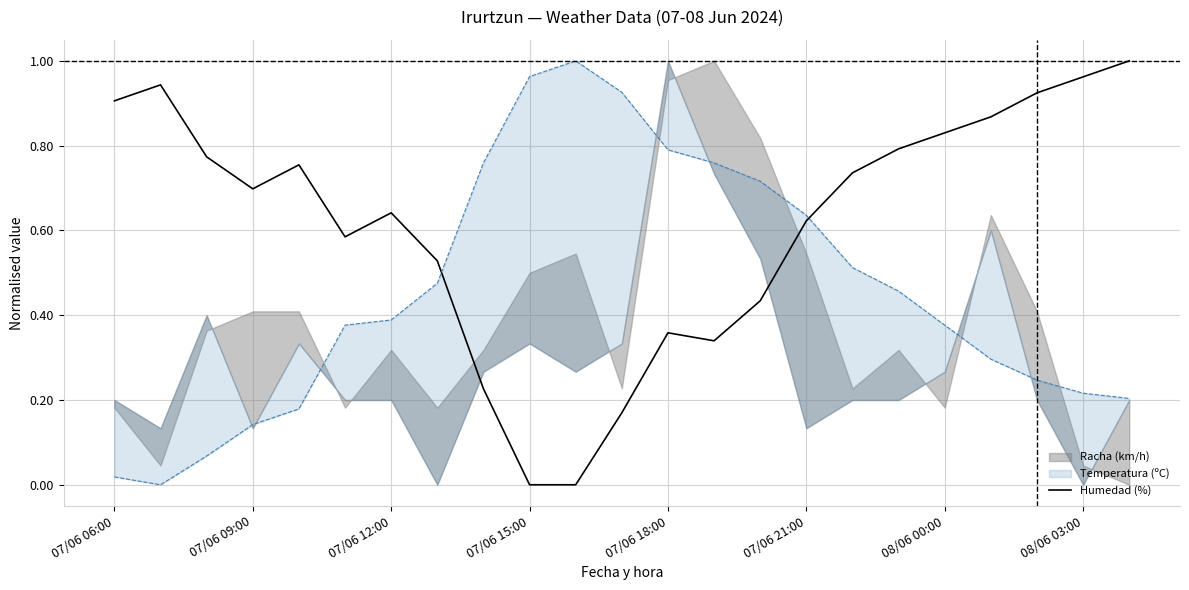

The value at 07/06 18:00 is 0.4. True or false?

True